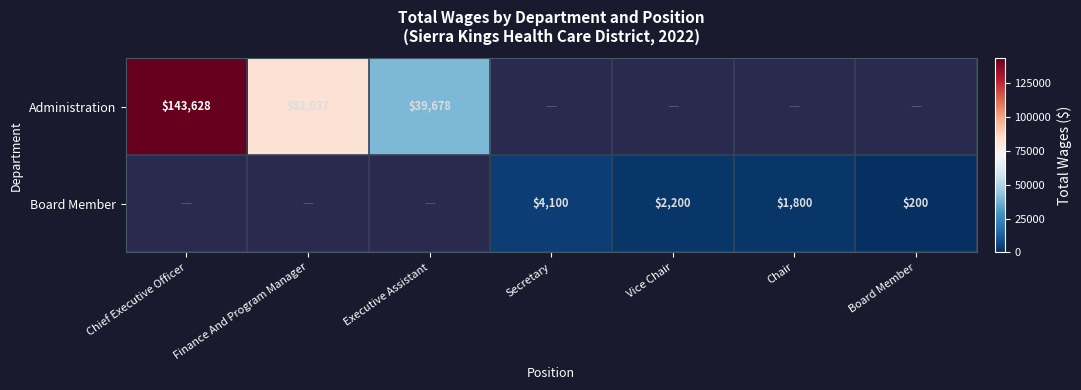

Is it true that Board Member equals 2200 at Vice Chair?

True